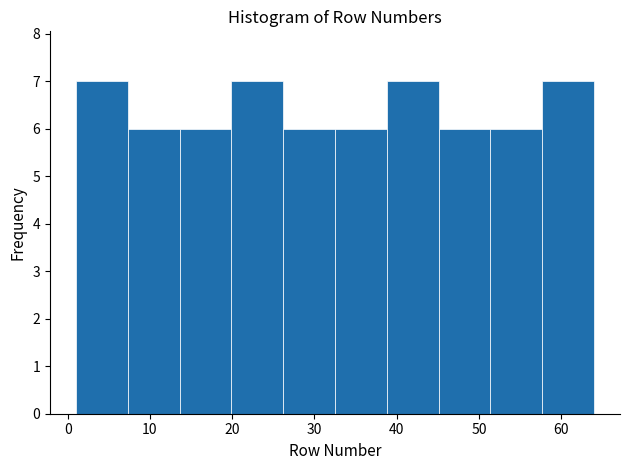

Reading left to right, transcribe this chart: for each bar, give the range it covers on the x-axis and its height. Neither the bar edges nor the heights are printed on the chart, so give them approximately, as read against the axes.

1.0 to 7.3: 7
7.3 to 13.6: 6
13.6 to 19.9: 6
19.9 to 26.2: 7
26.2 to 32.5: 6
32.5 to 38.8: 6
38.8 to 45.1: 7
45.1 to 51.4: 6
51.4 to 57.7: 6
57.7 to 64.0: 7